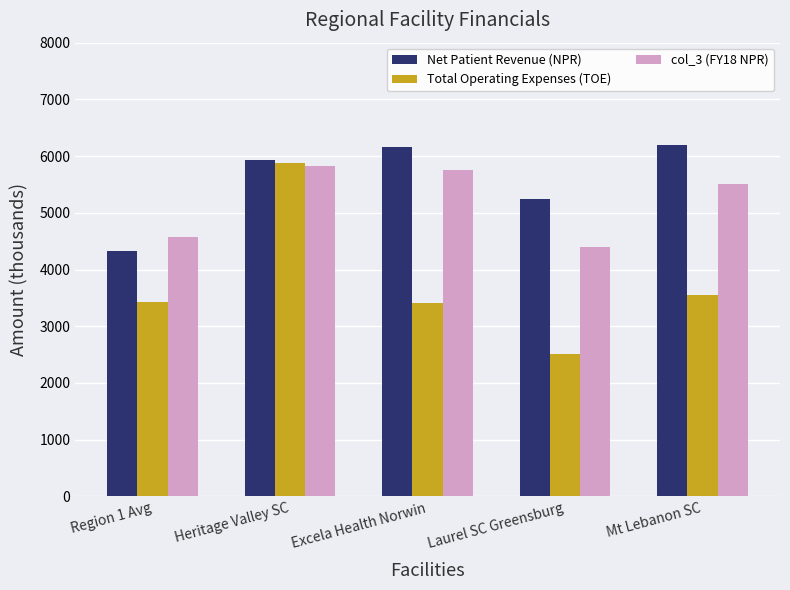

Read the col_3 (FY18 NPR) value at Mt Lebanon SC, to the nearest 10.

5520